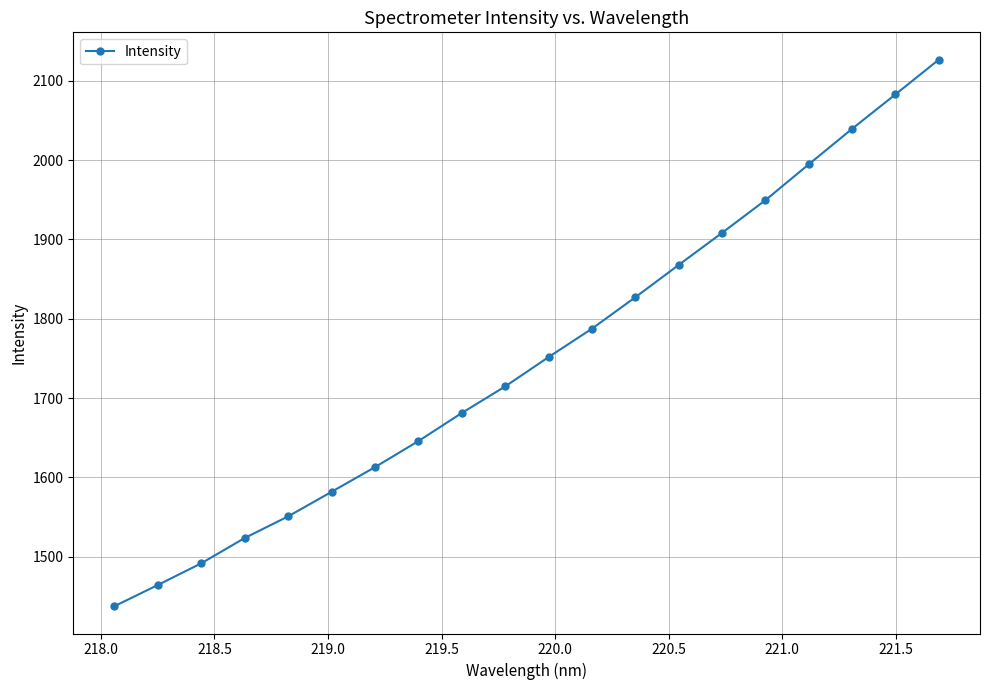

What is the maximum value shown in the chart?

2126.6